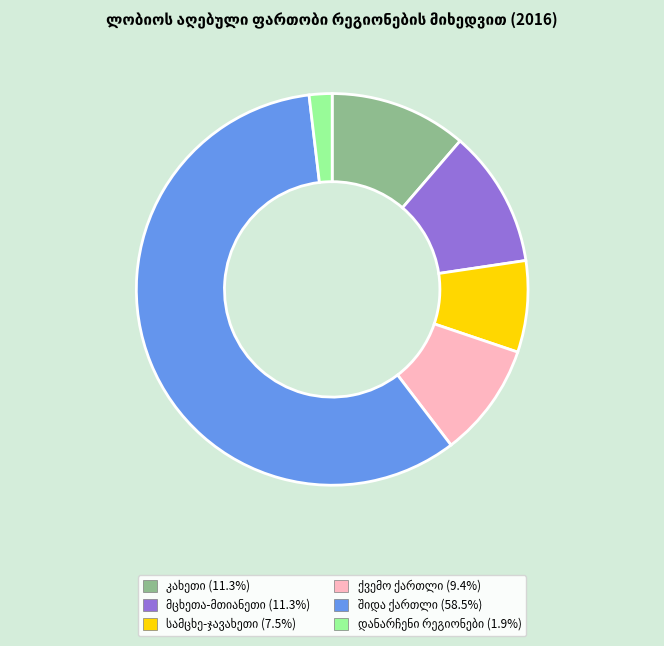

Does any single category account for the majority?

Yes